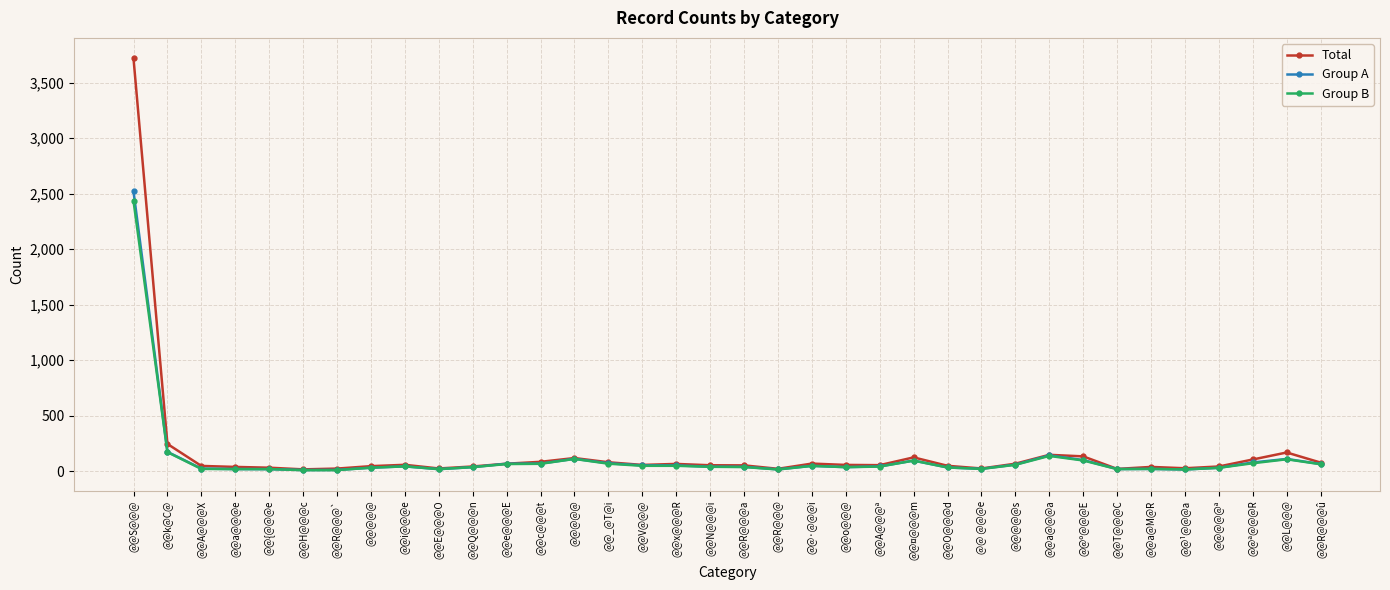

How many lines are shown in the chart?

3